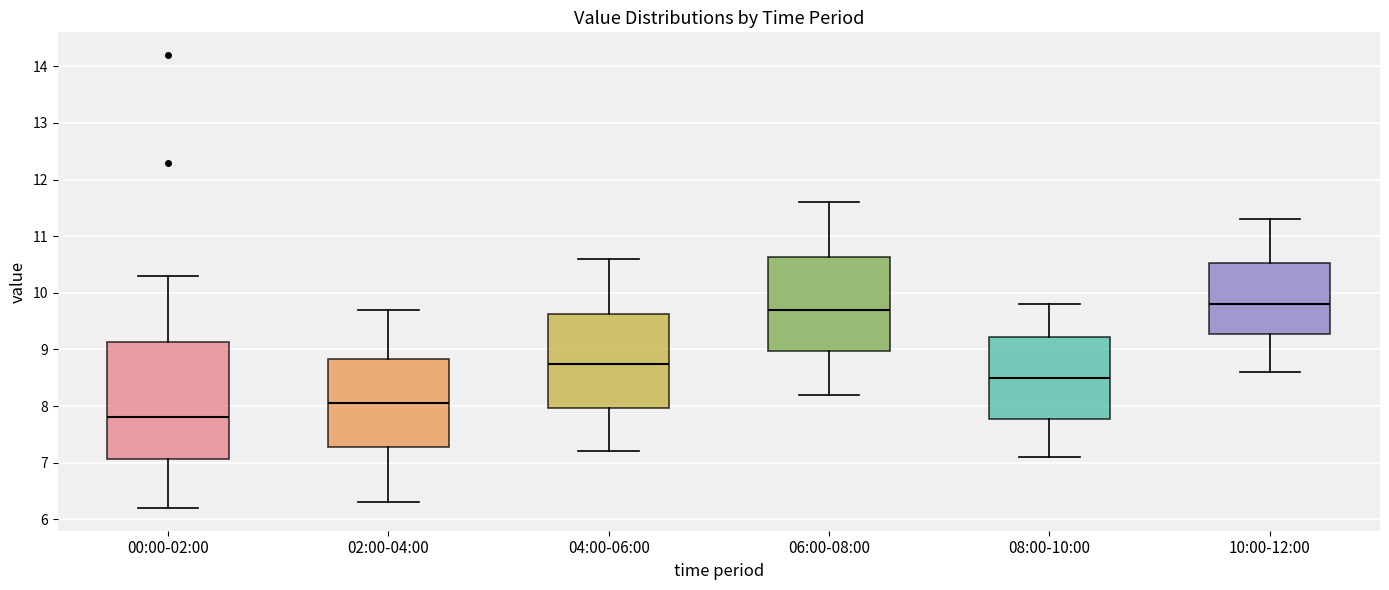

Reading left to right, read every box against the y-axis: the position of its median line, the range the box covers, and the ends of its whiskers. The values are not printed on the chart, so give them approximately, as read against the axis.

00:00-02:00: median 7.8, box 7.1 to 9.1, whiskers 6.2 to 10.3
02:00-04:00: median 8.1, box 7.3 to 8.8, whiskers 6.3 to 9.7
04:00-06:00: median 8.8, box 8.0 to 9.6, whiskers 7.2 to 10.6
06:00-08:00: median 9.7, box 9.0 to 10.6, whiskers 8.2 to 11.6
08:00-10:00: median 8.5, box 7.8 to 9.2, whiskers 7.1 to 9.8
10:00-12:00: median 9.8, box 9.3 to 10.5, whiskers 8.6 to 11.3